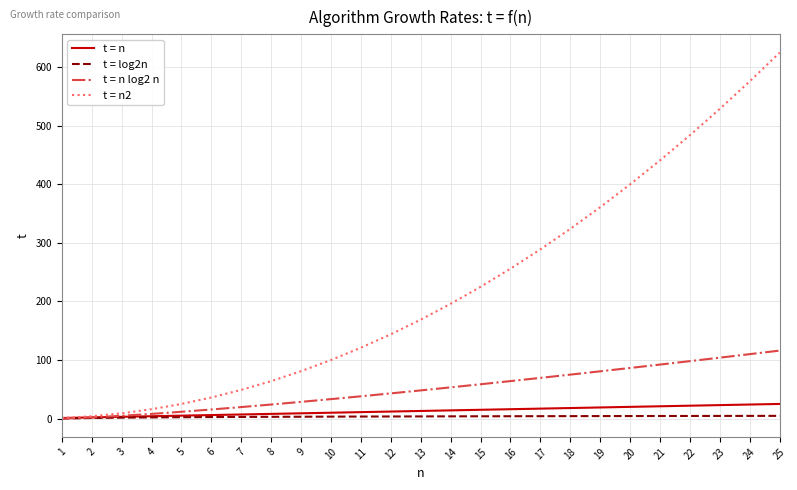

Which series has the largest range (max minus min)?

t = n2